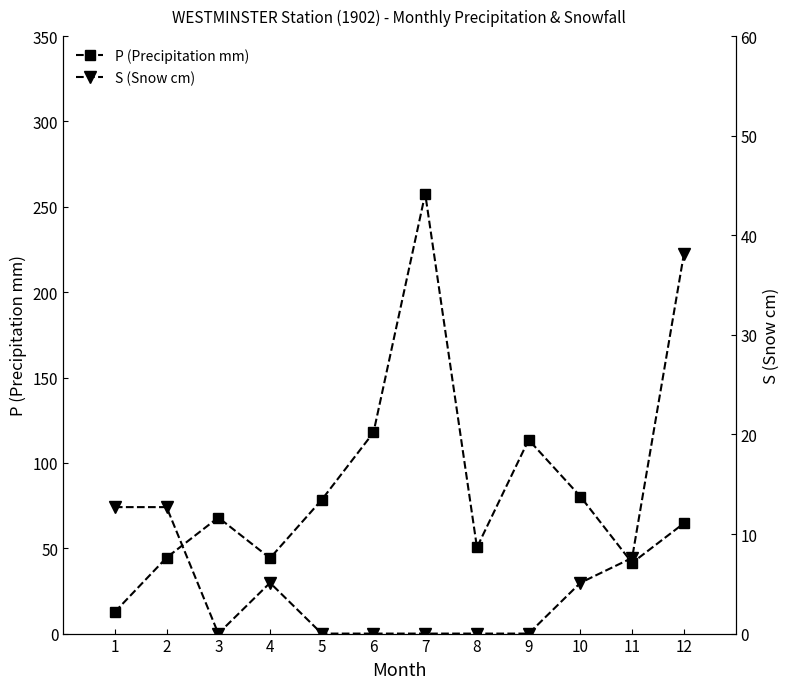

What is the difference between the second highest and minimum values in the P (Precipitation mm) series?

105.1